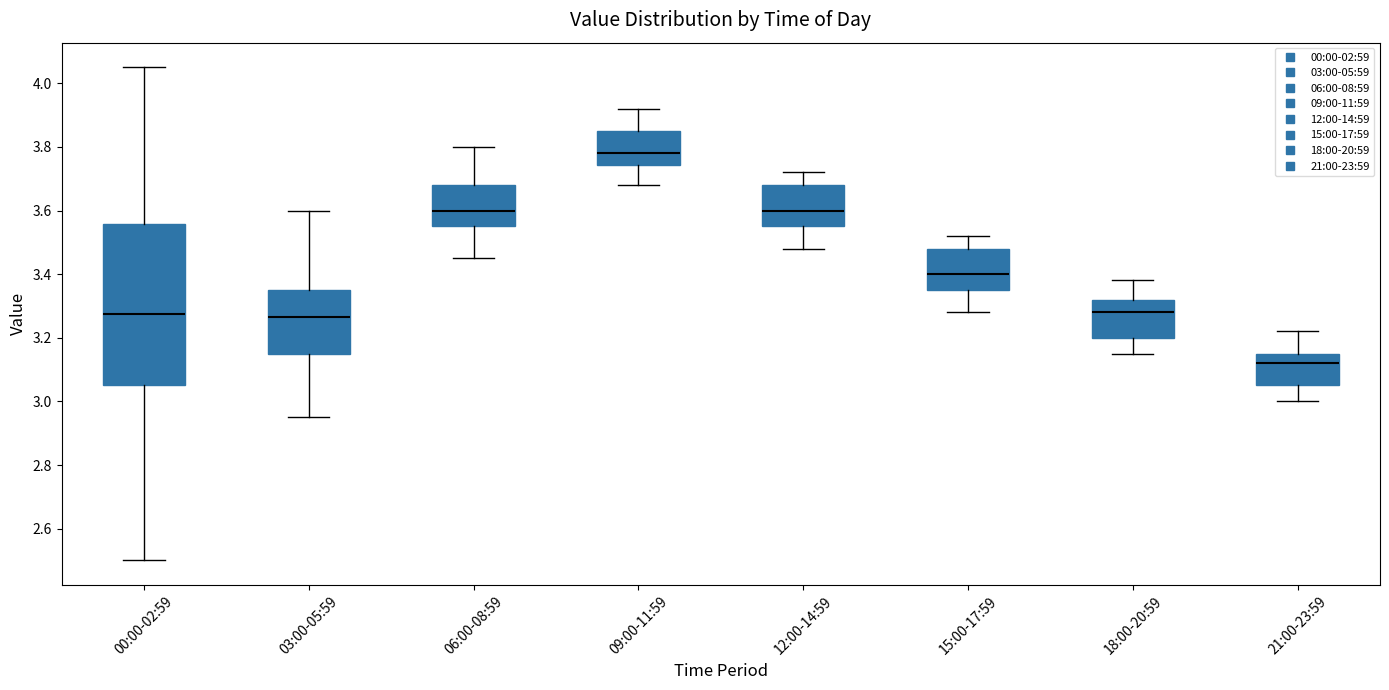

Where does the upper whisker of the box for 06:00-08:59 end on the y-axis? The values are not printed on the chart, so give them approximately, as read against the axis.

3.80